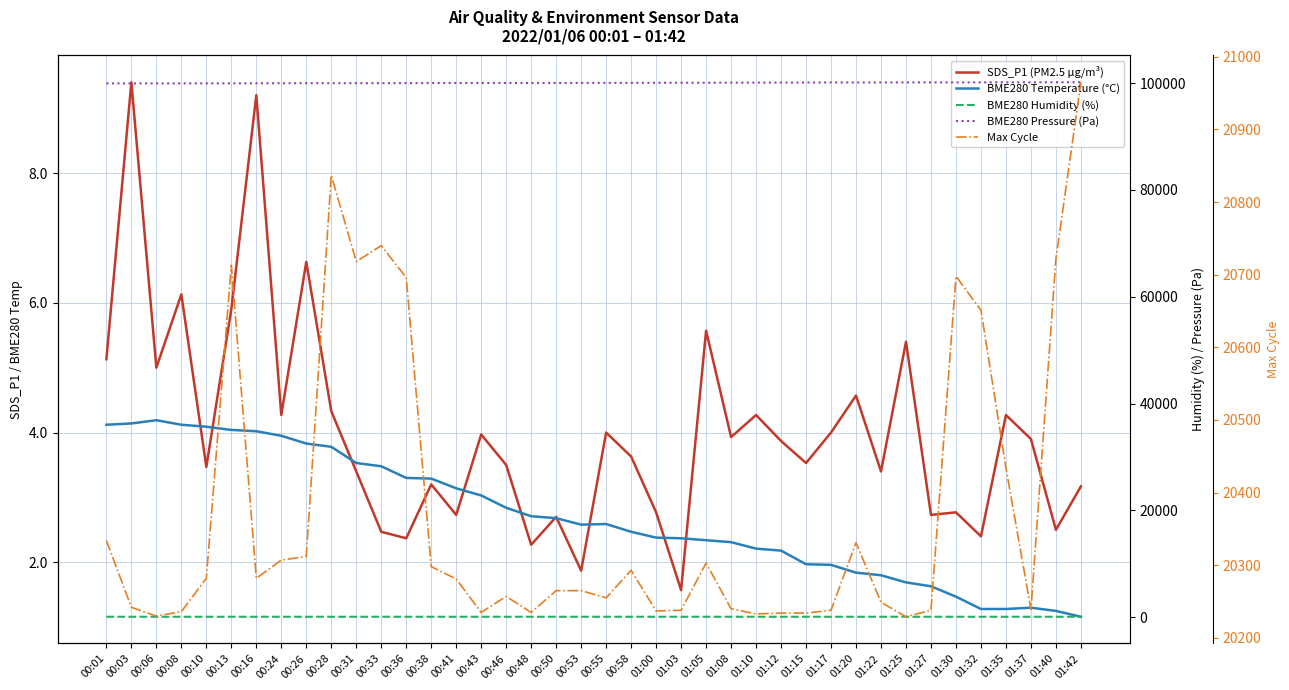

Which series has the largest total across all categories?

BME280 Pressure (Pa)